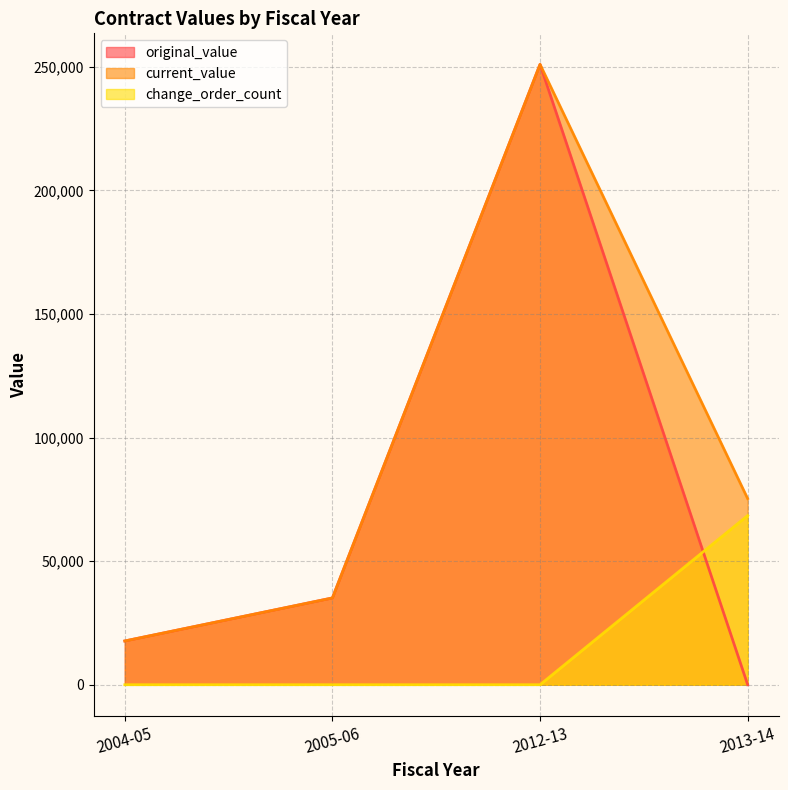

Between which two adjacent categories do change_order_count and original_value first intersect?

2012-13 and 2013-14